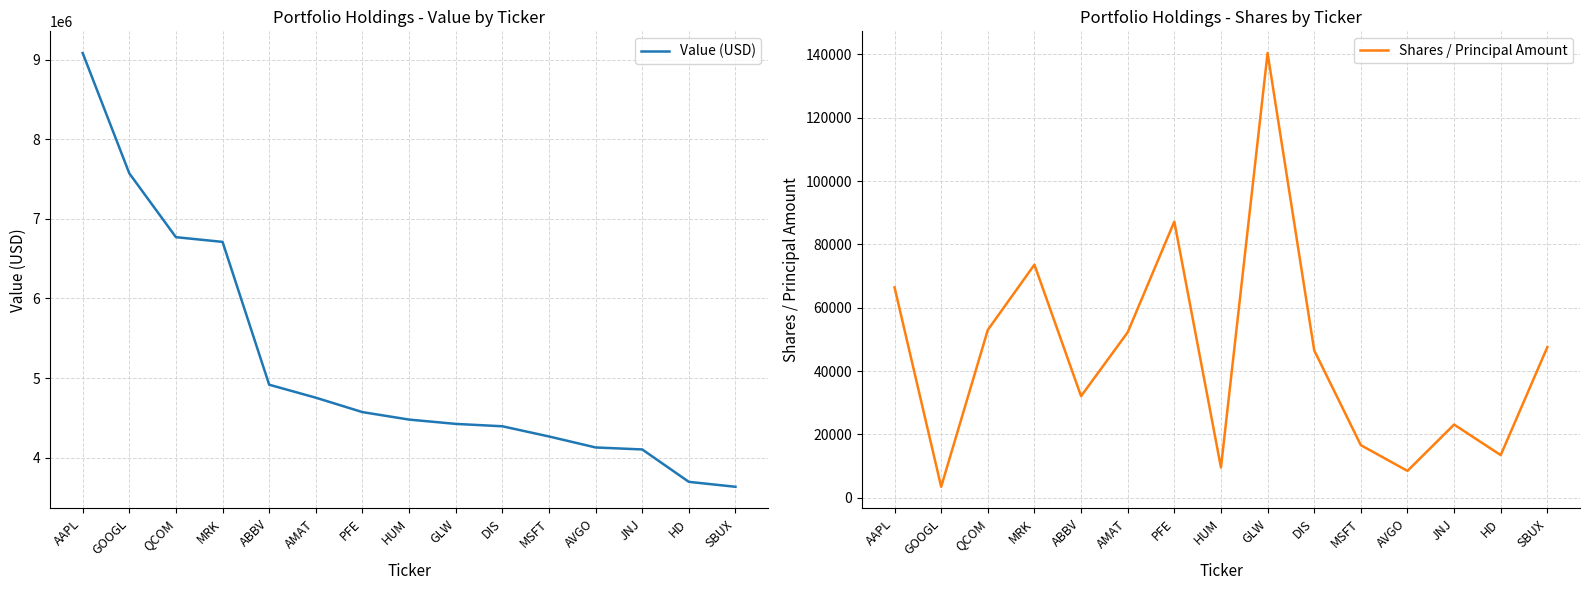

True or false: Value (USD) has a value of 5217188 at AAPL.

False